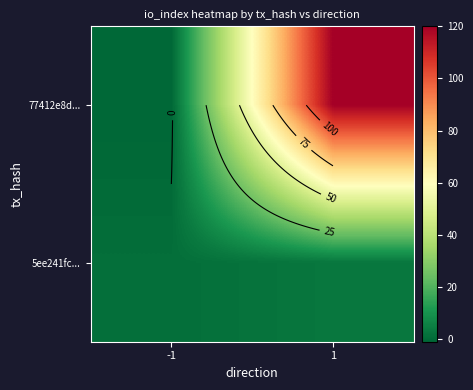

The 77412e8d... series shows 180 at 1. True or false?

False